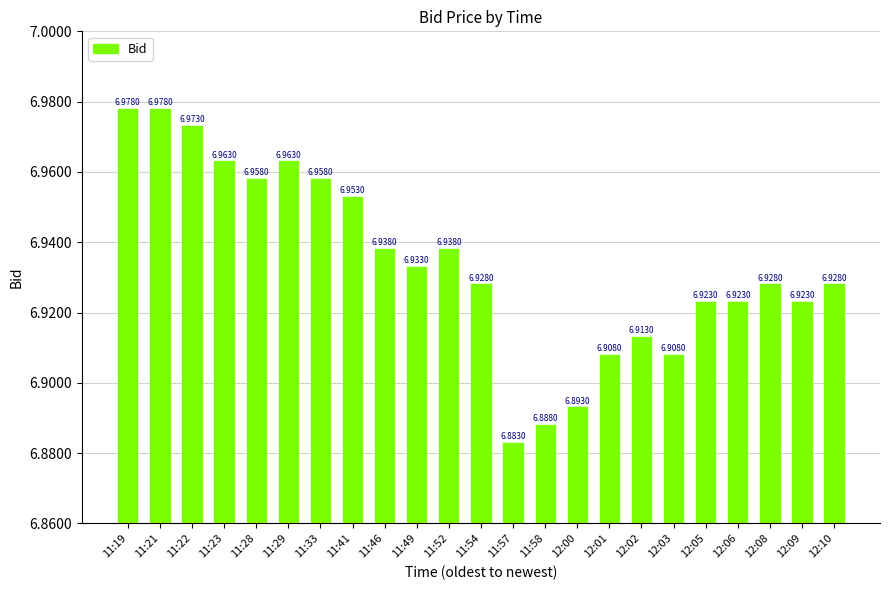

The chart shows a value of 2.6 at 12:05. True or false?

False